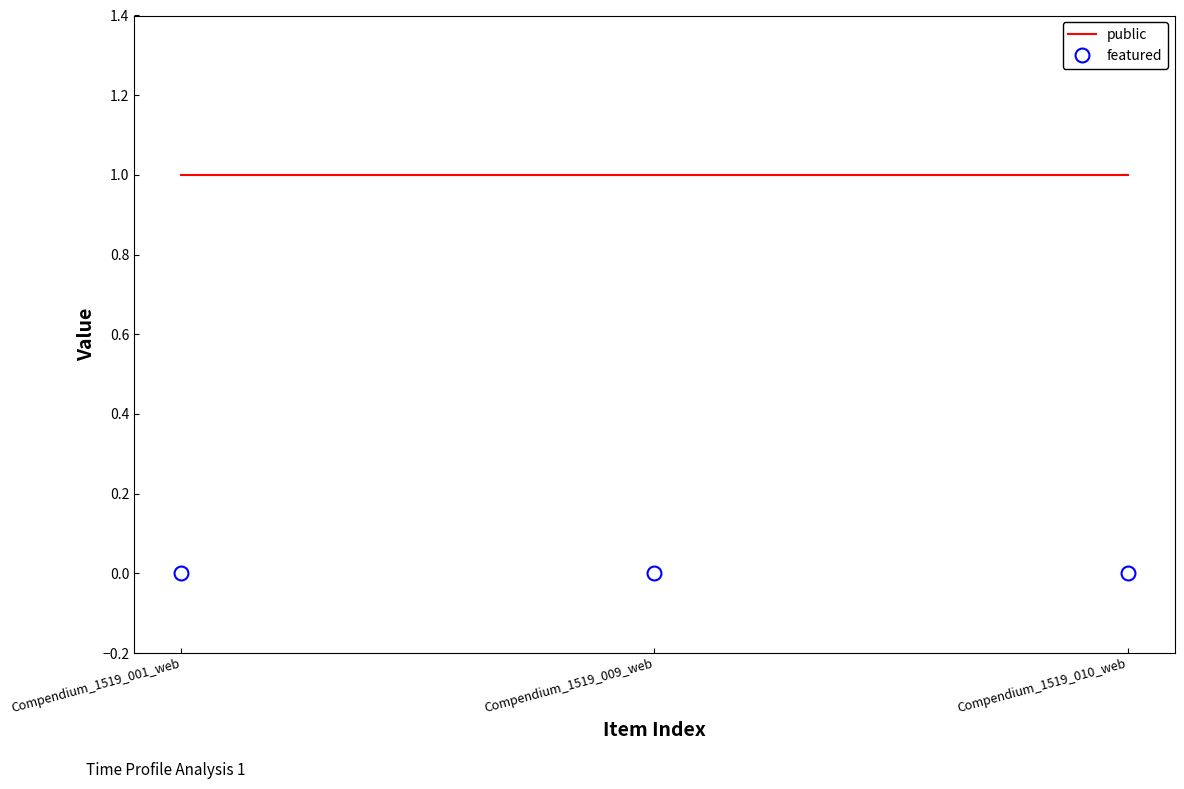

Is the value of featured at Compendium_1519_010_web greater than the value of public at Compendium_1519_010_web?

No